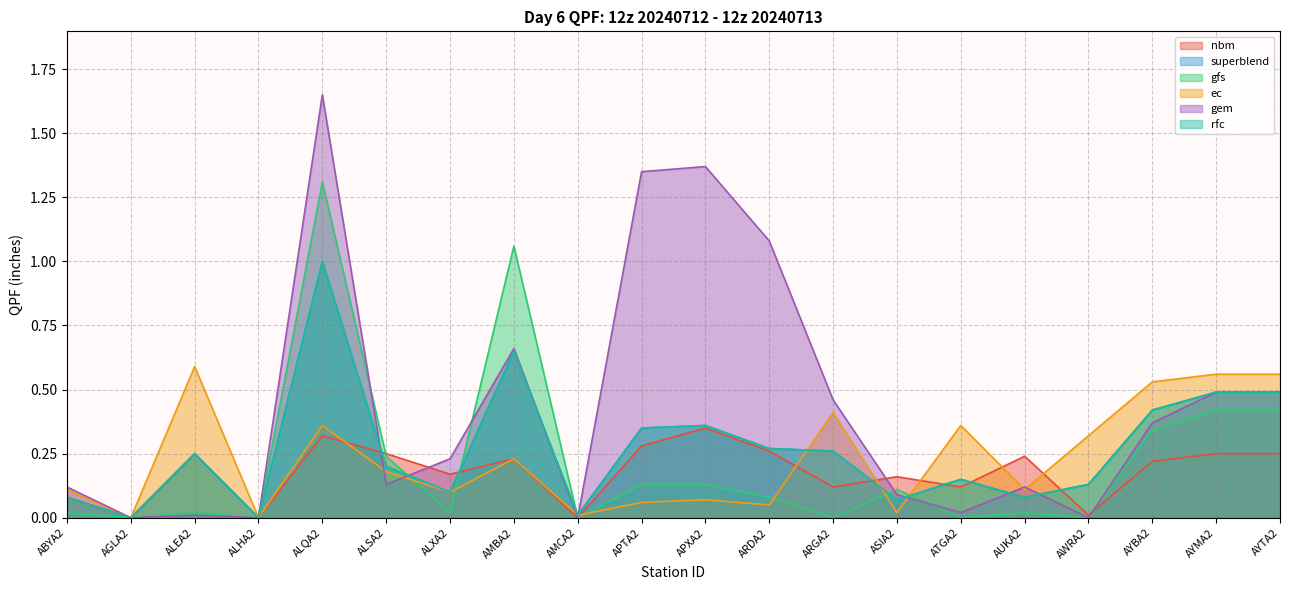

What position from the left is ATGA2?

15